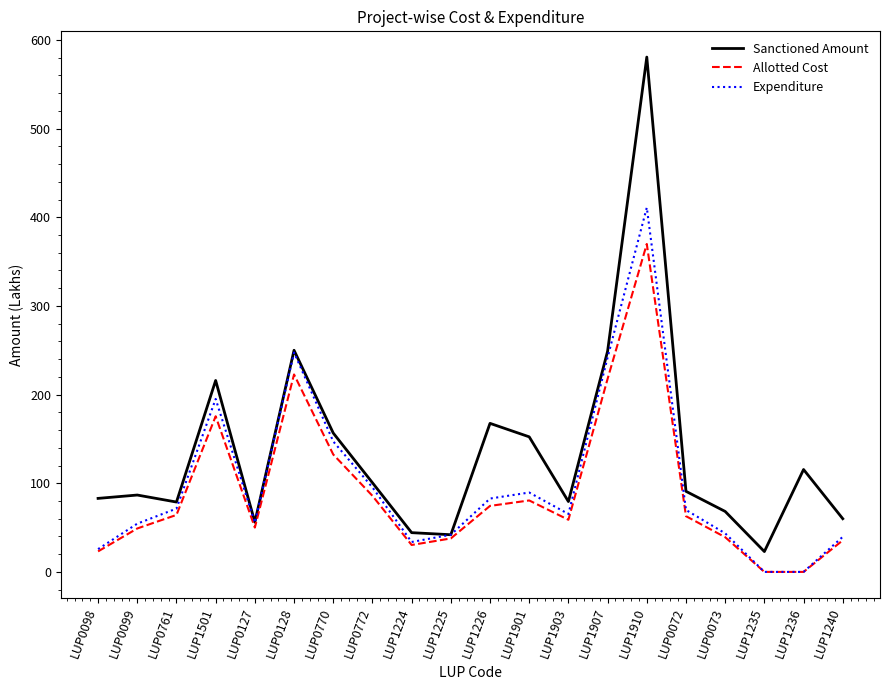

Where is the first local minimum for Allotted Cost?

LUP0127